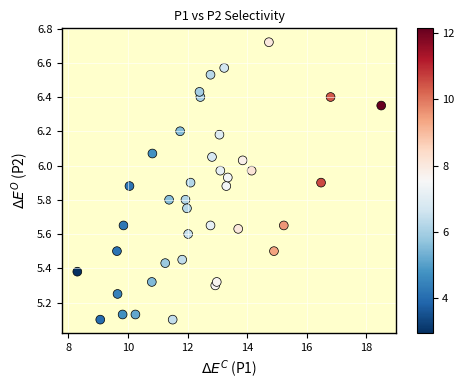

What is the range of X values (max minus min)?

10.2